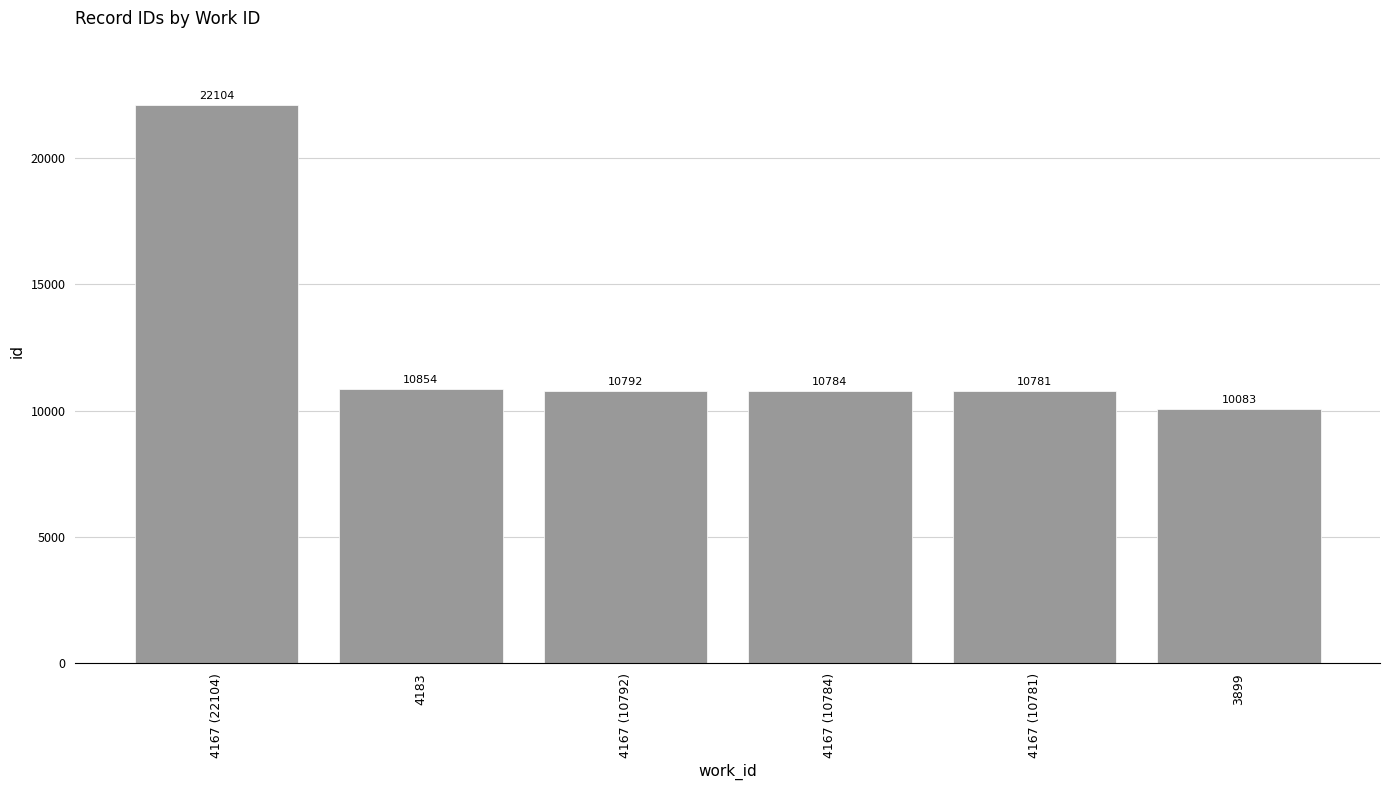

Read the value at 4183.

10854